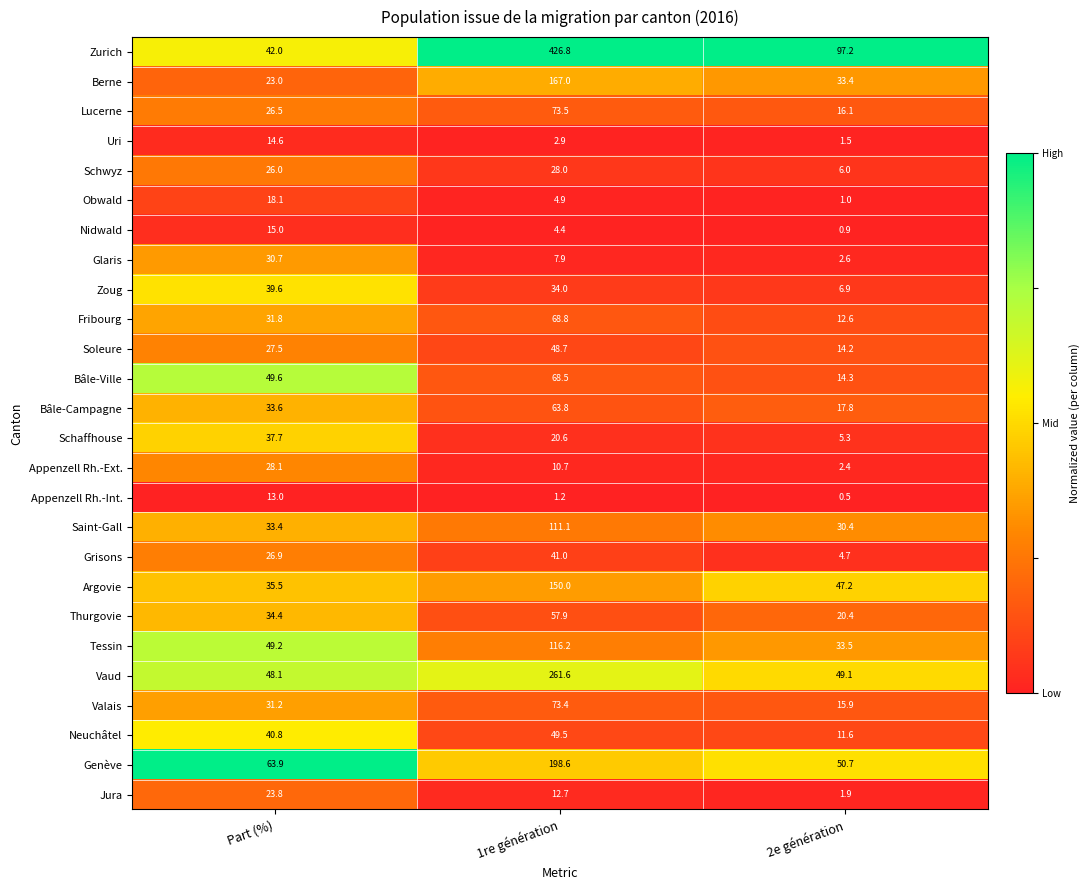

True or false: Appenzell Rh.-Int. has a value of 13.0 at Part (%).

True